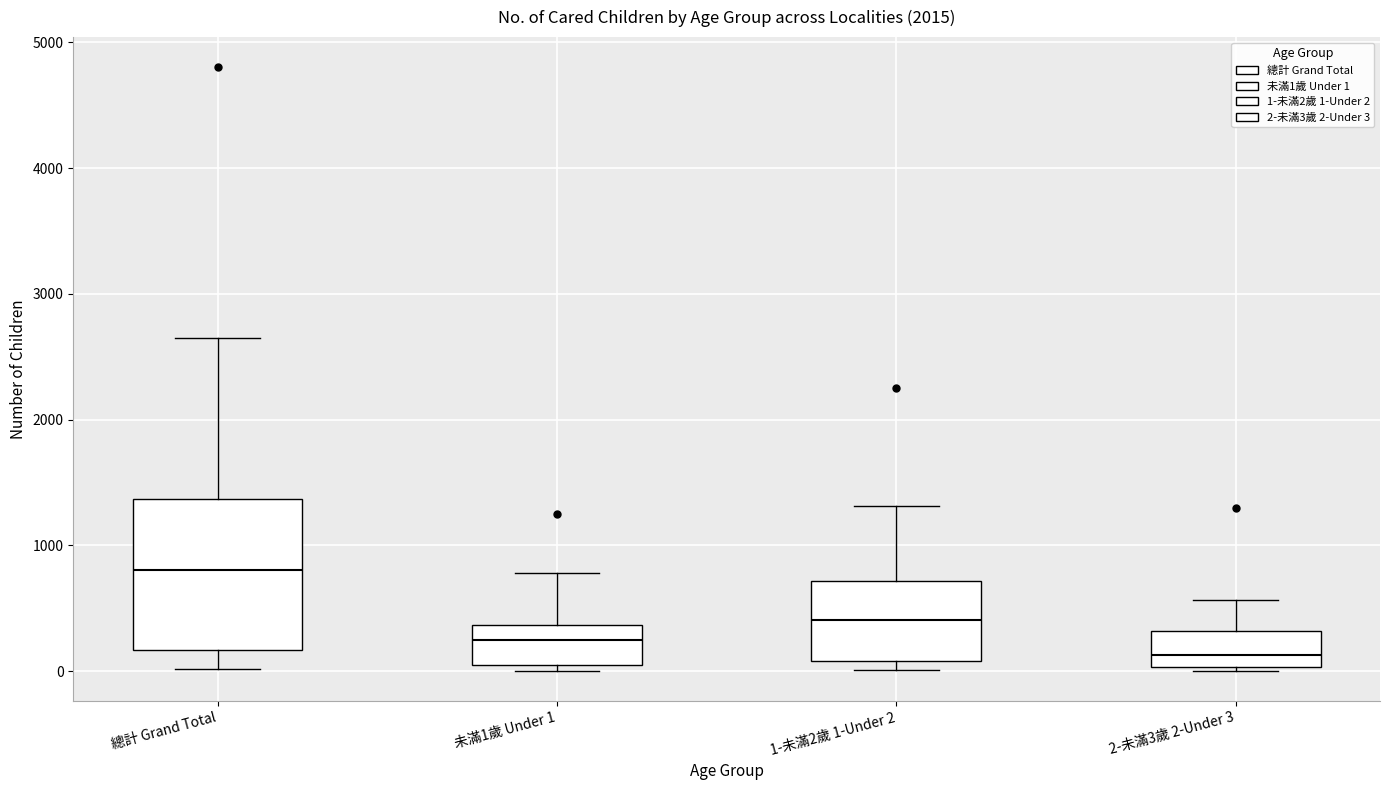

Which box's median line is the highest?

總計 Grand Total